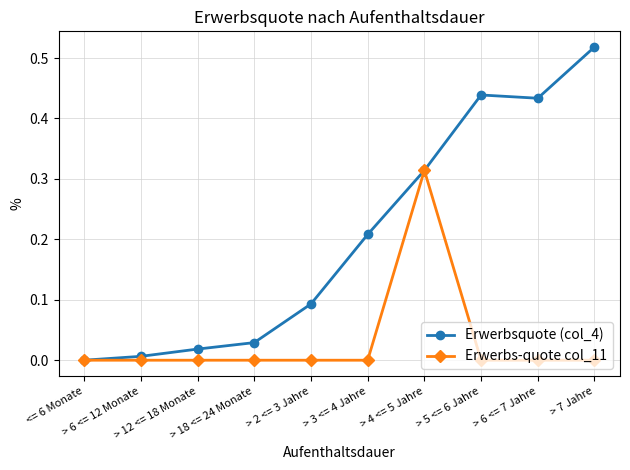

What is the sum of all Erwerbsquote (col_4) values?

2.1